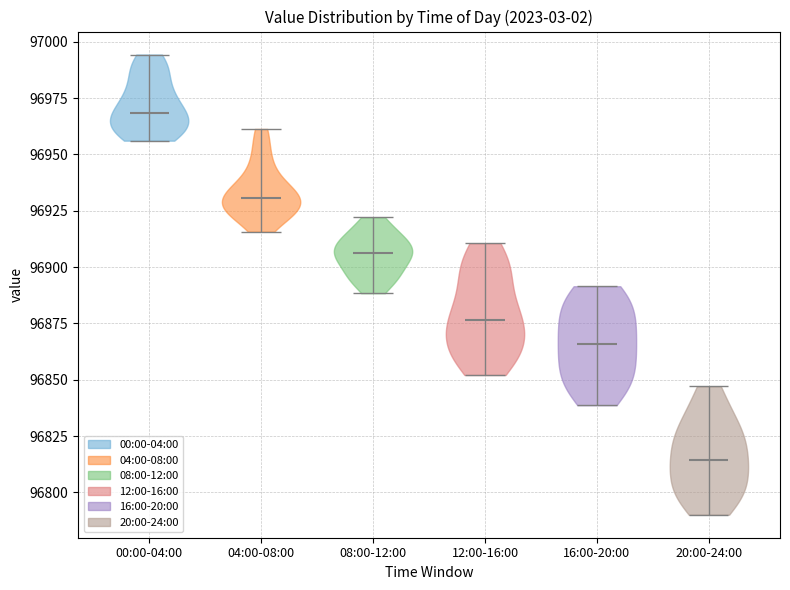

Reading left to right, read every violin against the y-axis: where its median line is, and the lowest and highest points it reaches. The values are not printed on the chart, so give them approximately, as read against the axis.

00:00-04:00: median line 96970, lowest point 96955, highest point 96995
04:00-08:00: median line 96930, lowest point 96915, highest point 96960
08:00-12:00: median line 96905, lowest point 96890, highest point 96920
12:00-16:00: median line 96875, lowest point 96850, highest point 96910
16:00-20:00: median line 96865, lowest point 96840, highest point 96890
20:00-24:00: median line 96815, lowest point 96790, highest point 96845